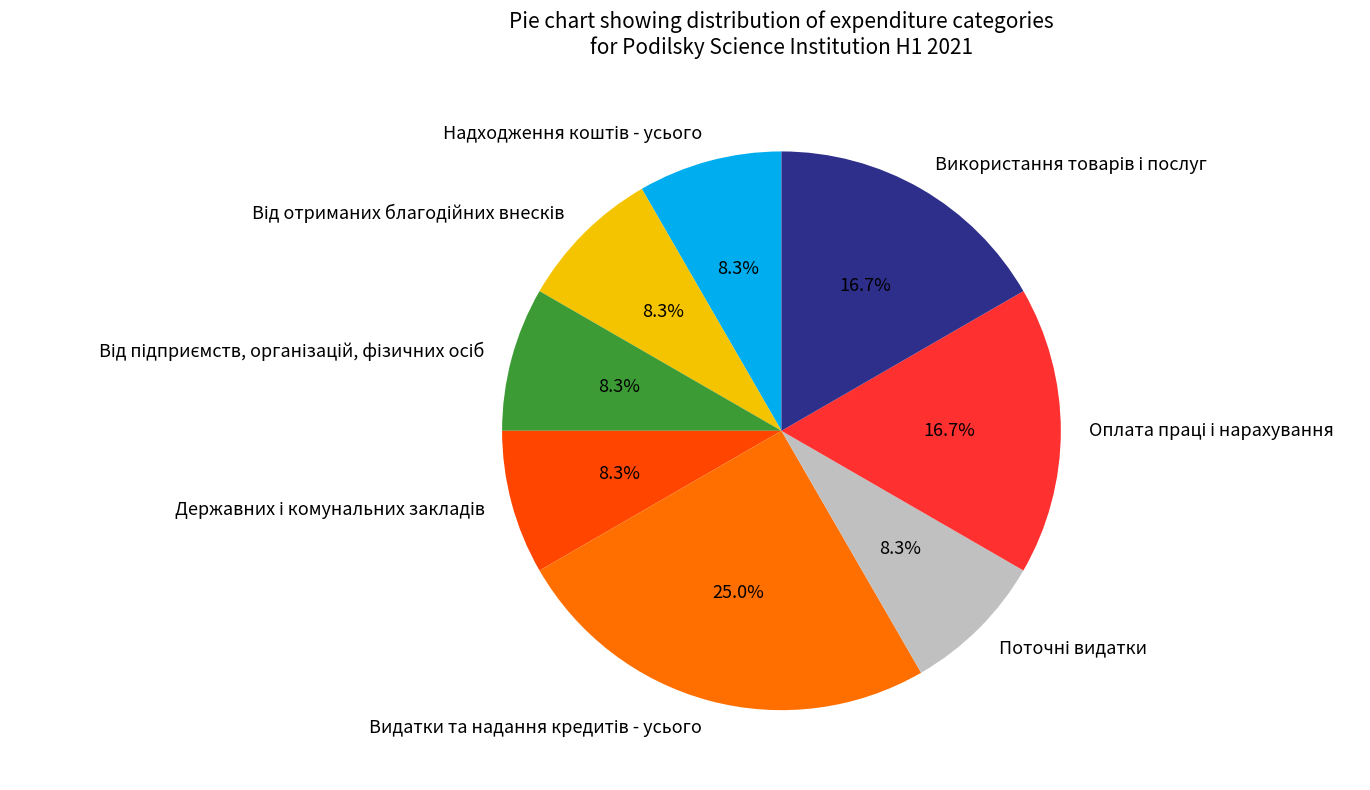

Is there any slice that represents more than half of the pie?

No